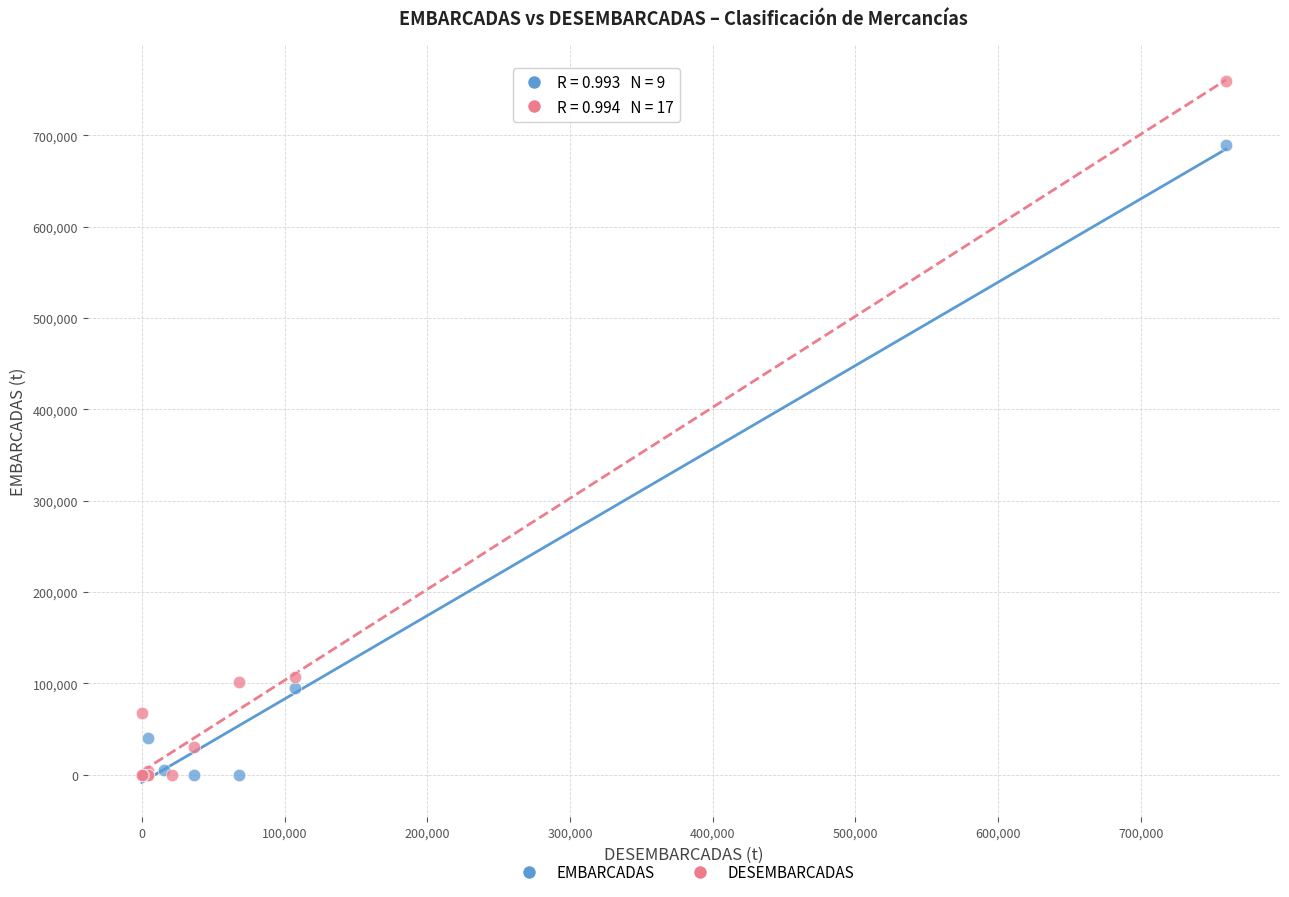

Which series has the largest Y range (max minus min)?

DESEMBARCADAS